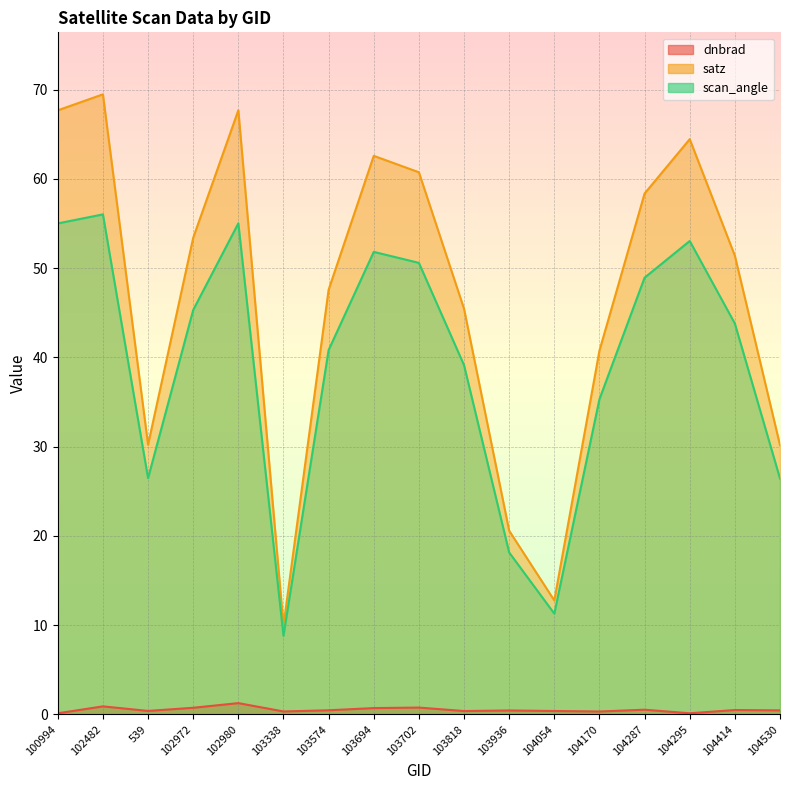

Rank the series by their maximum value, from highest to lowest.

satz, scan_angle, dnbrad